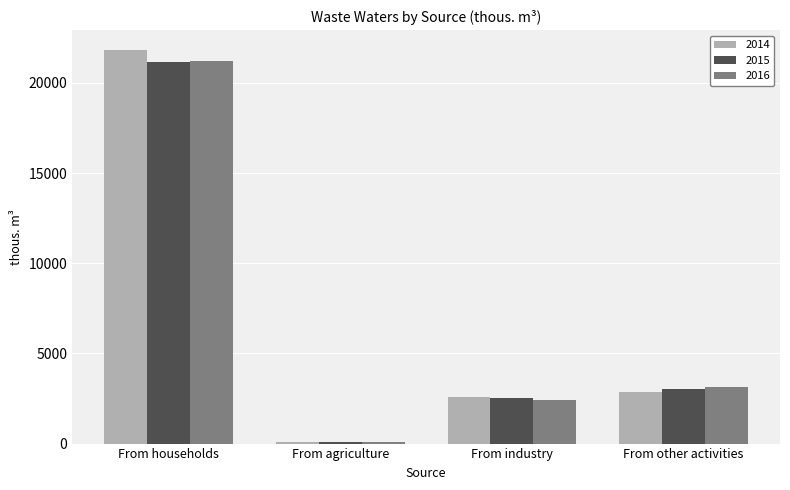

Count the number of categories in the chart.

4